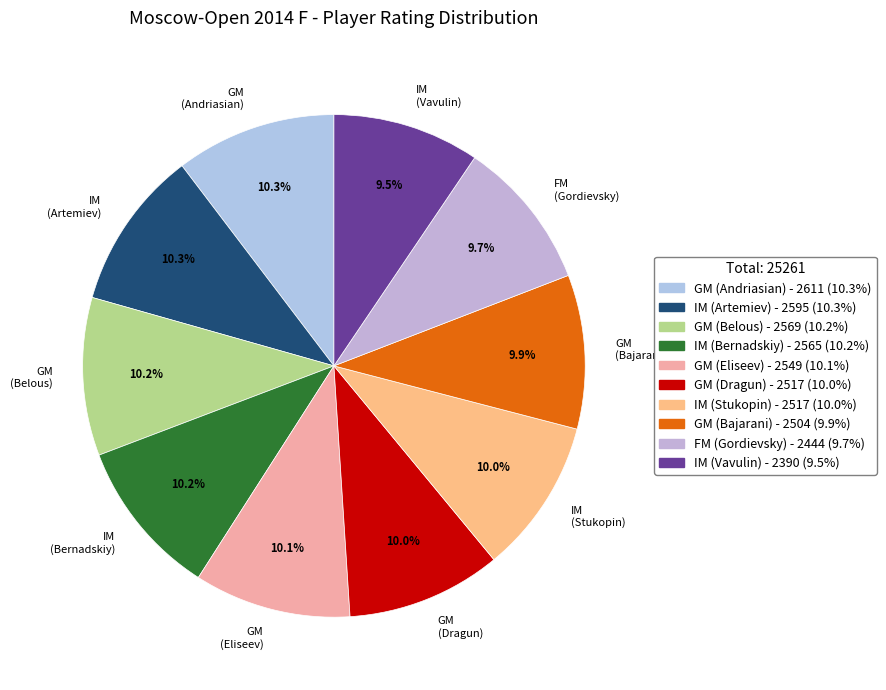

To the nearest percent, what portion does GM (Dragun) represent?

10%